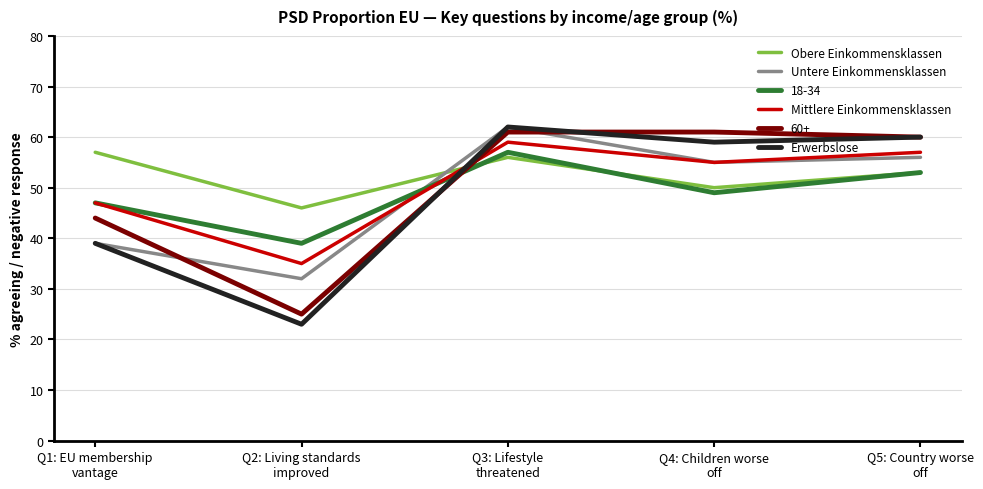

What value does the Mittlere Einkommensklassen series have at Q2: Living standards
improved, to the nearest 10?

40